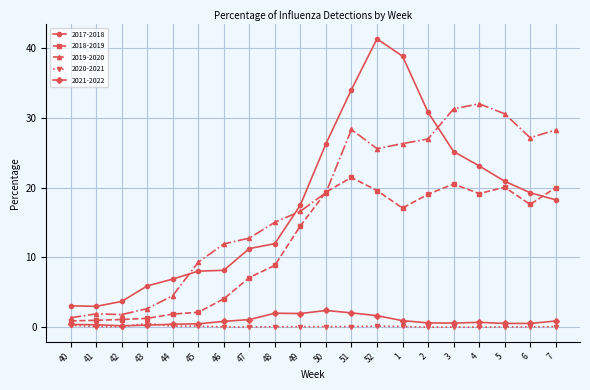

Does the chart have visible grid lines?

Yes